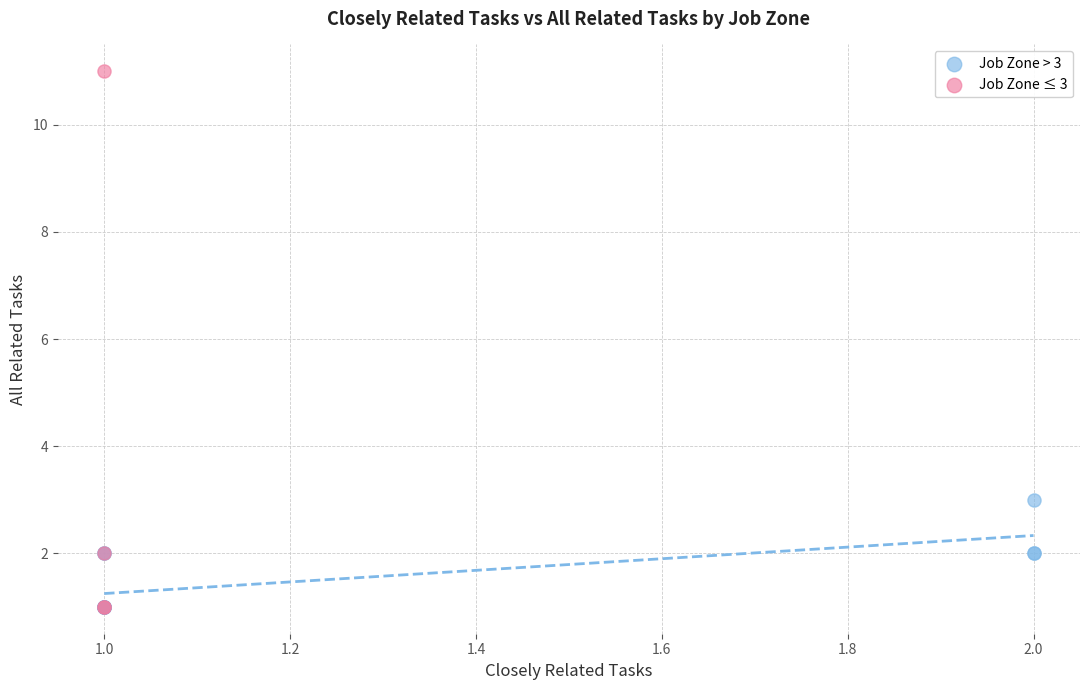

Which series has the largest Y range (max minus min)?

Job Zone ≤ 3